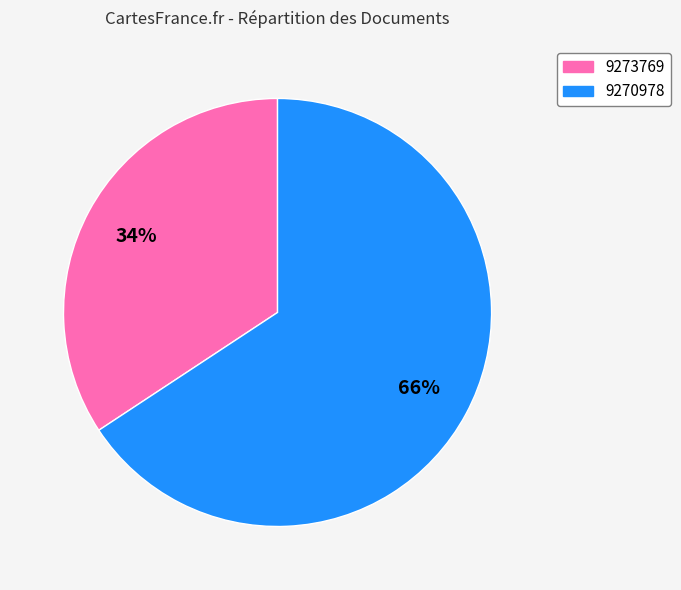

Is the sum of 9270978 and 9273769 greater than half?

Yes